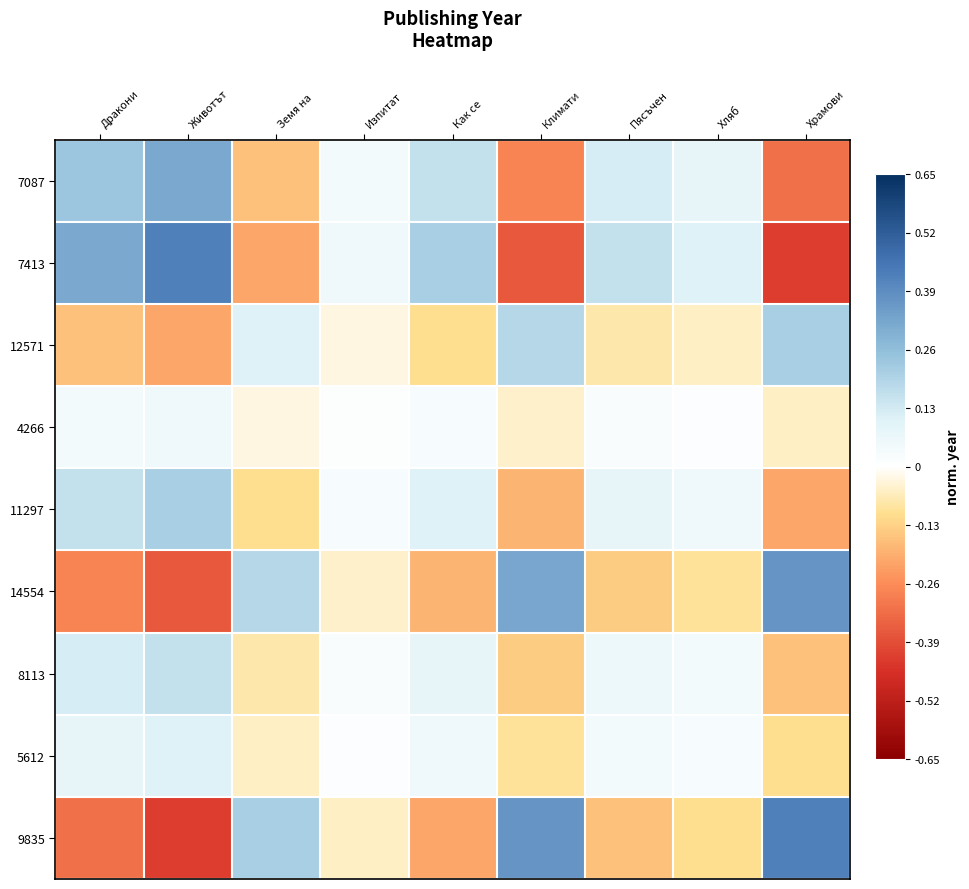

Reading left to right, list all the values displayed in this chart.

7087: Дракони=0.2	Животът=0.3	Земя на=-0.2	Изпитат=0.0	Как се =0.2	Климати=-0.3	Пясъчен=0.1	Хляб=0.1	Храмови=-0.3
7413: Дракони=0.3	Животът=0.4	Земя на=-0.2	Изпитат=0.1	Как се =0.2	Климати=-0.4	Пясъчен=0.2	Хляб=0.1	Храмови=-0.4
12571: Дракони=-0.2	Животът=-0.2	Земя на=0.1	Изпитат=-0.0	Как се =-0.1	Климати=0.2	Пясъчен=-0.1	Хляб=-0.1	Храмови=0.2
4266: Дракони=0.0	Животът=0.1	Земя на=-0.0	Изпитат=0.0	Как се =0.0	Климати=-0.0	Пясъчен=0.0	Хляб=0.0	Храмови=-0.1
11297: Дракони=0.2	Животът=0.2	Земя на=-0.1	Изпитат=0.0	Как се =0.1	Климати=-0.2	Пясъчен=0.1	Хляб=0.1	Храмови=-0.2
14554: Дракони=-0.3	Животът=-0.4	Земя на=0.2	Изпитат=-0.0	Как се =-0.2	Климати=0.3	Пясъчен=-0.1	Хляб=-0.1	Храмови=0.4
8113: Дракони=0.1	Животът=0.2	Земя на=-0.1	Изпитат=0.0	Как се =0.1	Климати=-0.1	Пясъчен=0.1	Хляб=0.0	Храмови=-0.2
5612: Дракони=0.1	Животът=0.1	Земя на=-0.1	Изпитат=0.0	Как се =0.1	Климати=-0.1	Пясъчен=0.0	Хляб=0.0	Храмови=-0.1
9835: Дракони=-0.3	Животът=-0.4	Земя на=0.2	Изпитат=-0.1	Как се =-0.2	Климати=0.4	Пясъчен=-0.2	Хляб=-0.1	Храмови=0.4